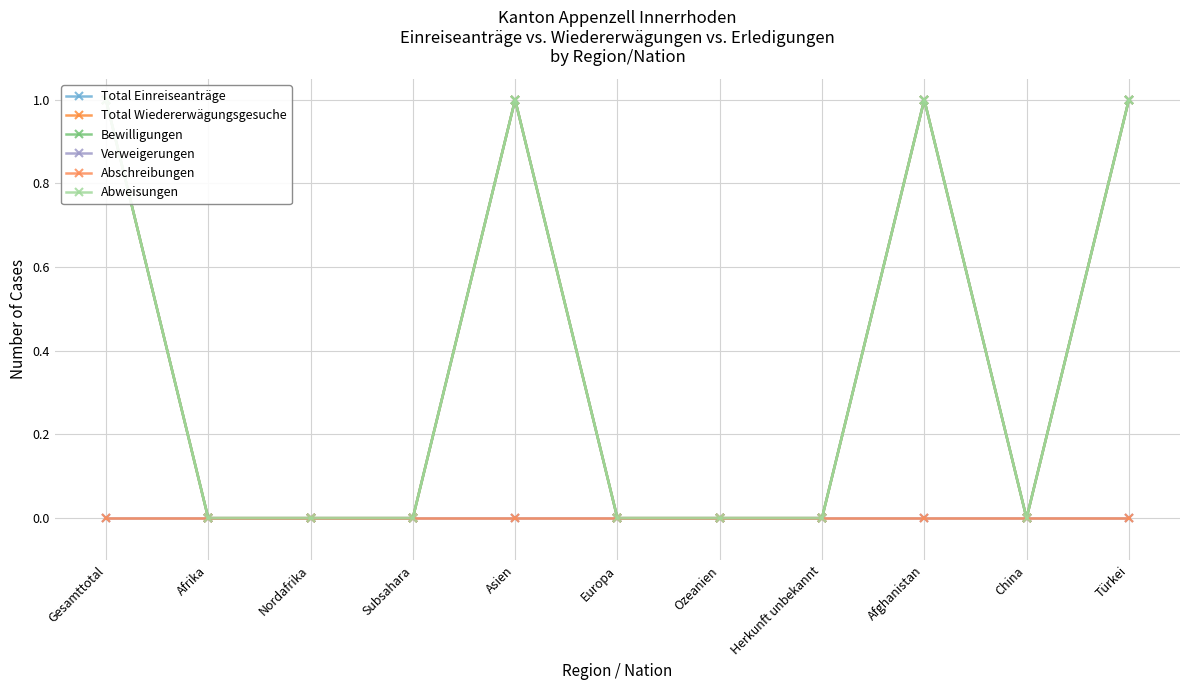

What is the difference between the second highest and minimum values in the Total Wiedererwägungsgesuche series?

1